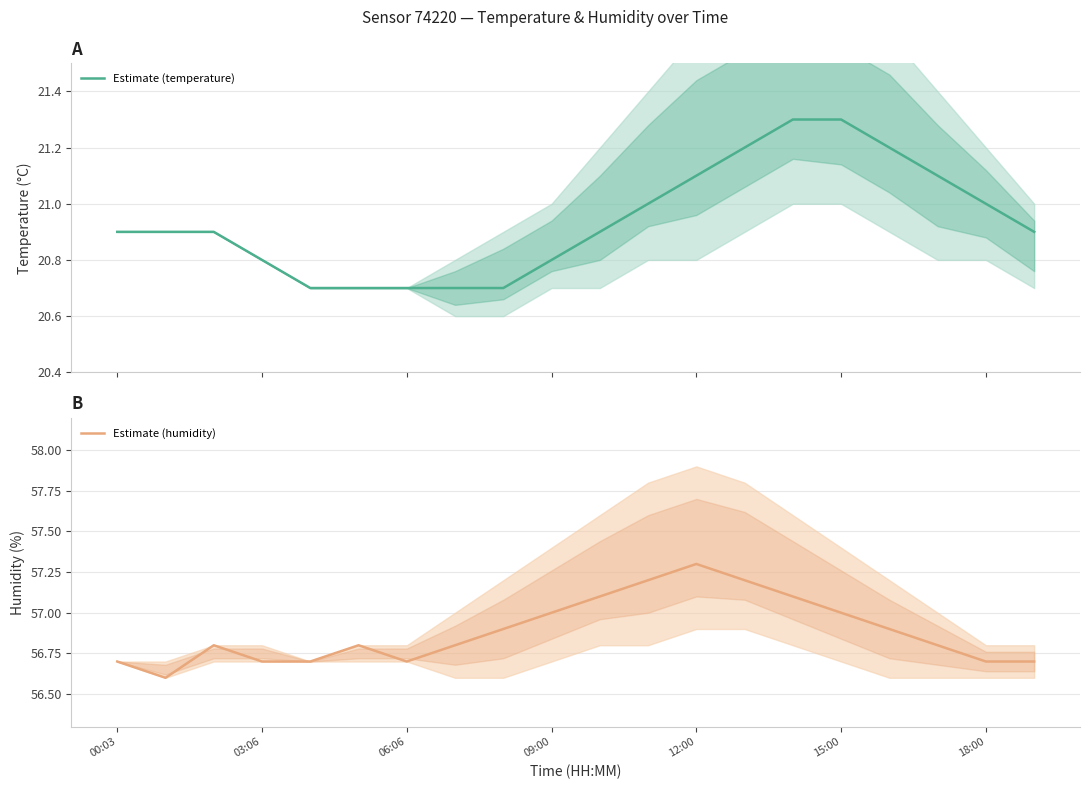

At which label does Estimate (temperature) reach its peak?

14